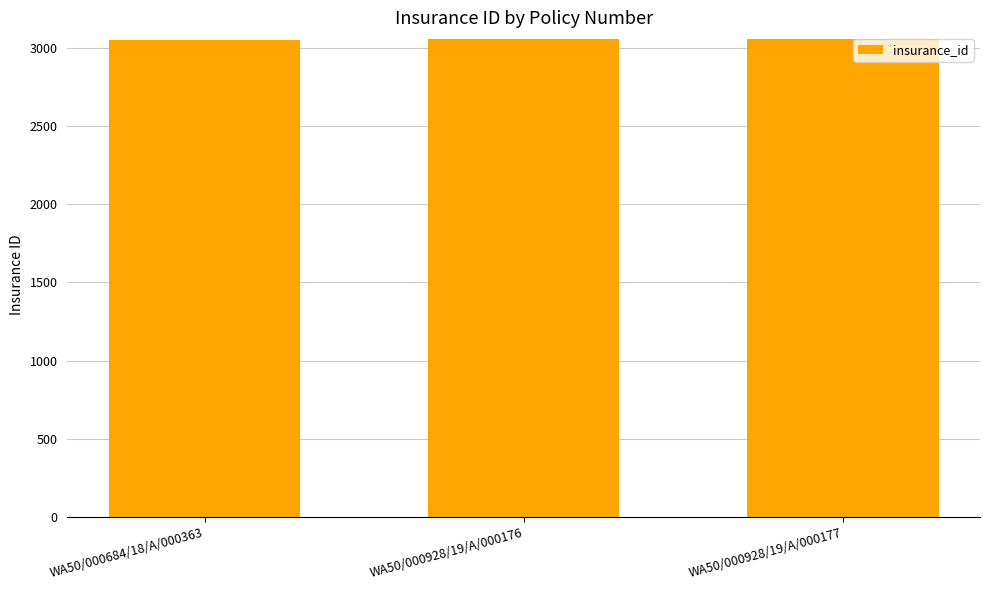

What is the ratio of the value at WA50/000928/19/A/000177 to the value at WA50/000928/19/A/000176?

1.0